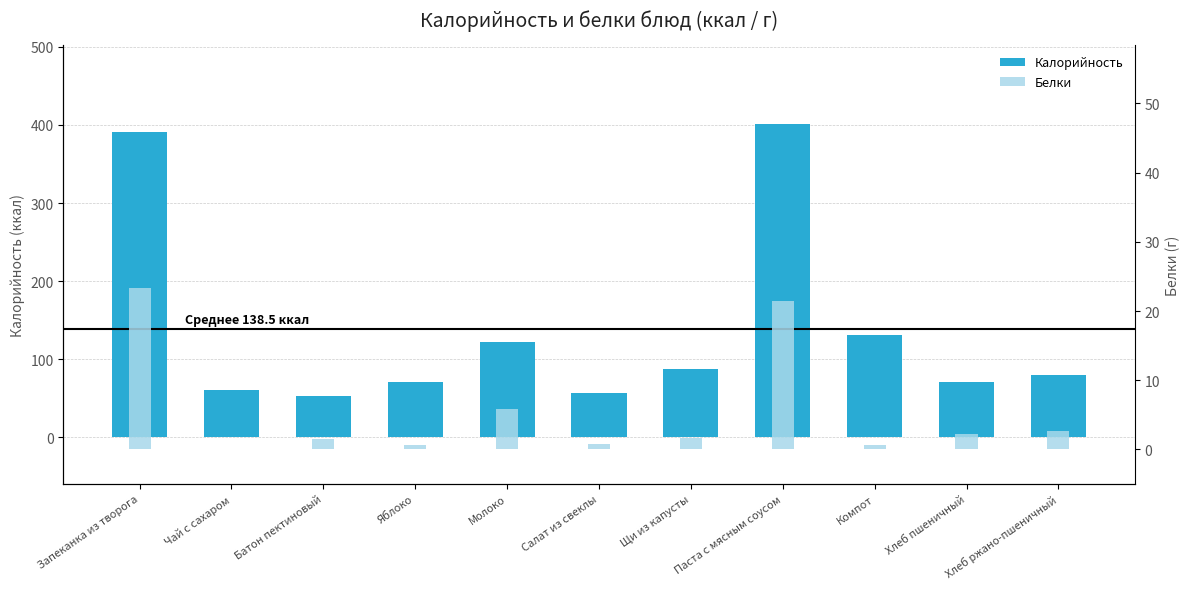

True or false: Белки has a value of 21.5 at Паста с мясным соусом.

True